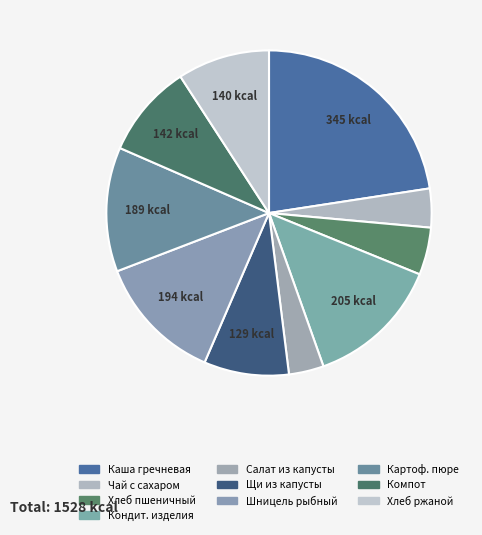

How many segments does this pie chart have?

10